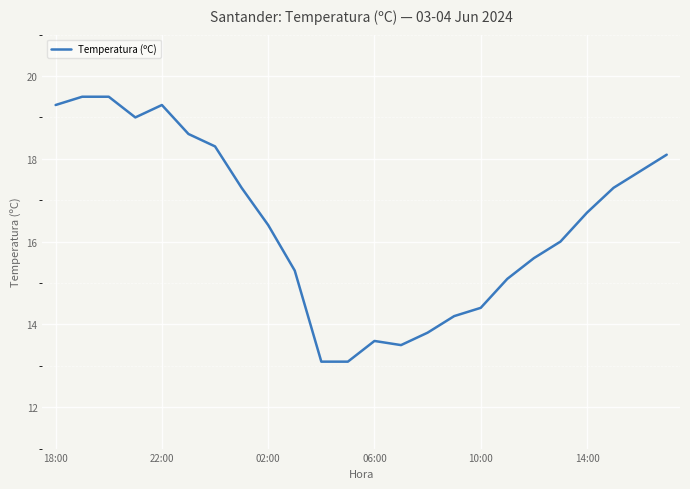

What is the smallest value displayed?

13.1